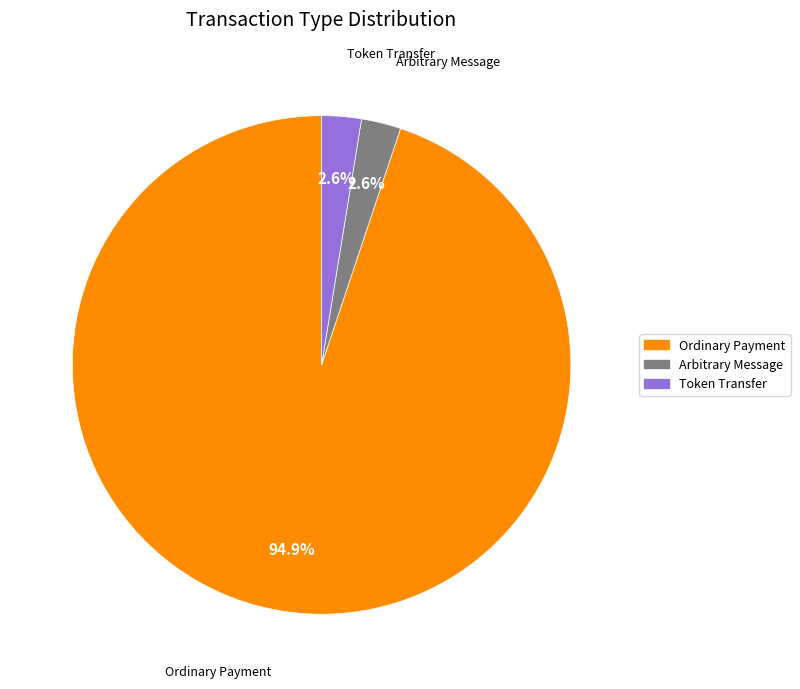

Which has a higher value, Arbitrary Message or Ordinary Payment?

Ordinary Payment